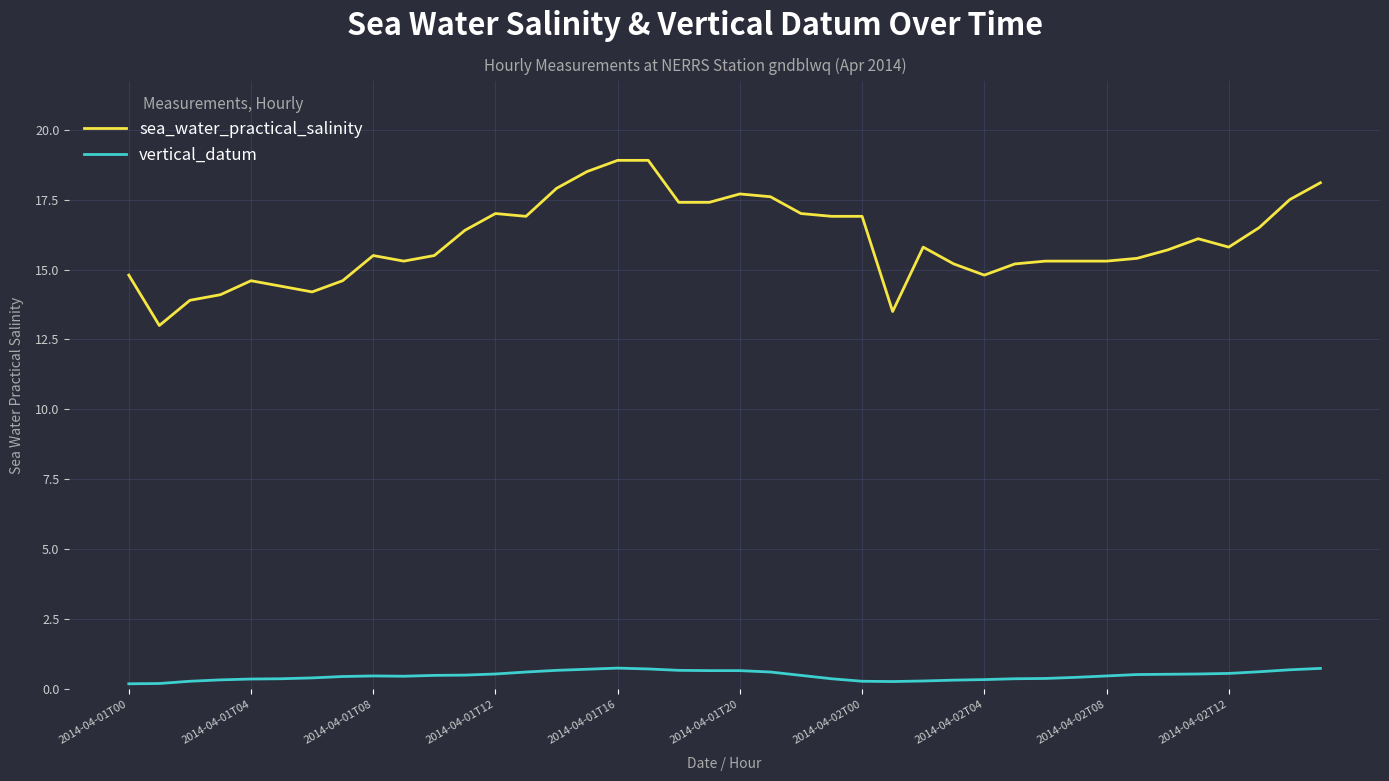

Rank the series by their average value, from lowest to highest.

vertical_datum, sea_water_practical_salinity